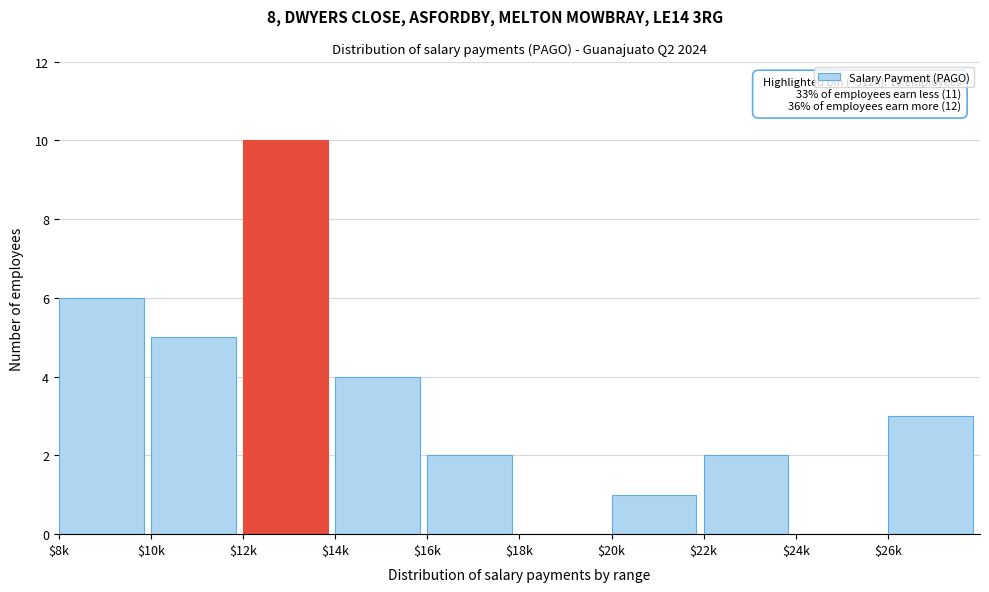

The value at $8k is 3. True or false?

False